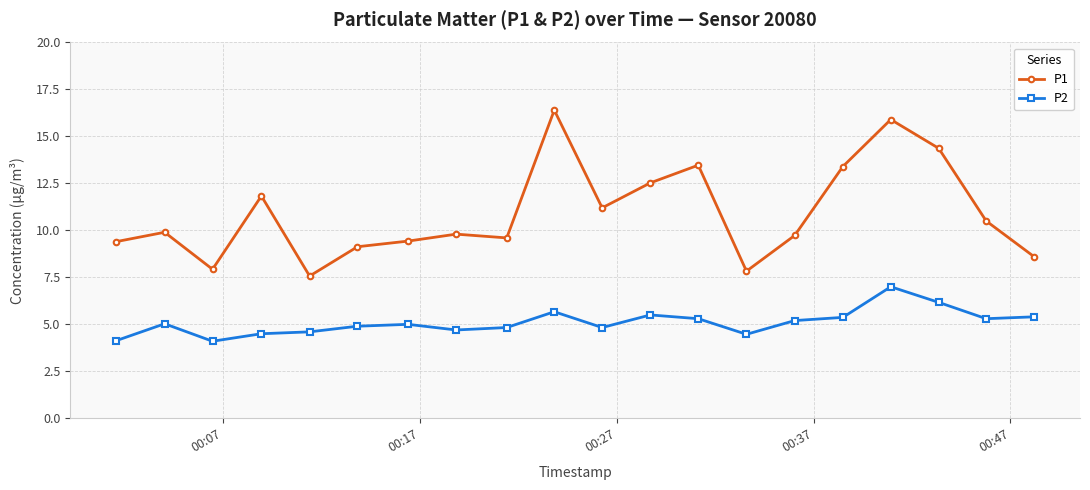

True or false: P2 and P1 intersect in this chart.

False